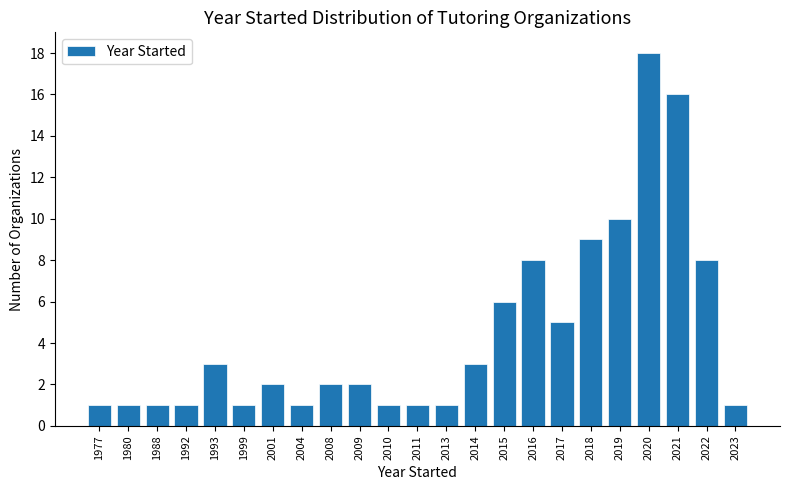

Reading left to right, what are all the values shown in this chart?

1	1	1	1	3	1	2	1	2	2	1	1	1	3	6	8	5	9	10	18	16	8	1